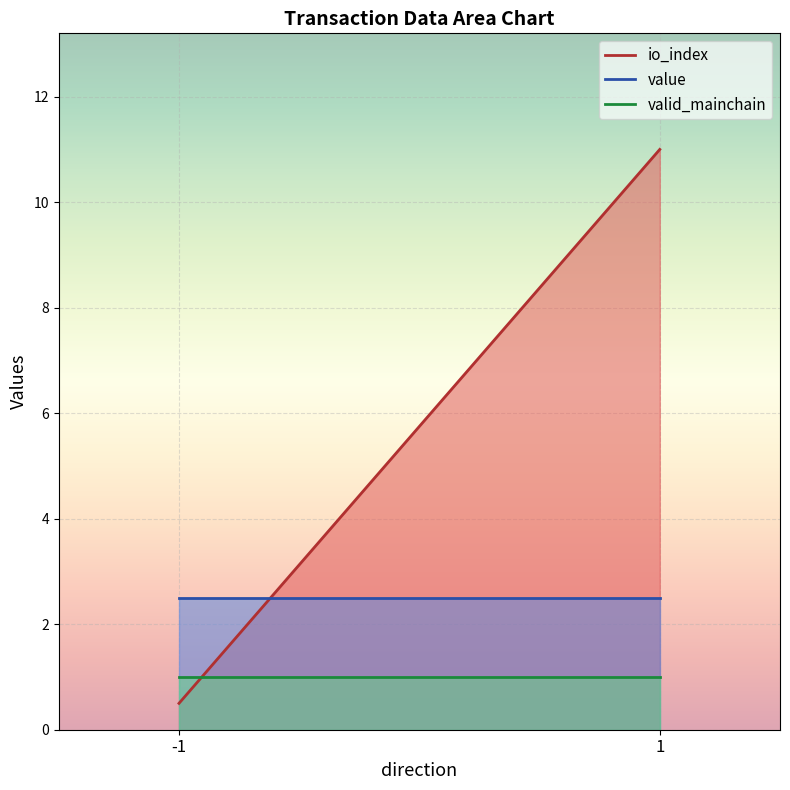

Reading left to right, list all the values displayed in this chart.

io_index: -1=0.5	1=11.0
value: -1=2.5	1=2.5
valid_mainchain: -1=1.0	1=1.0